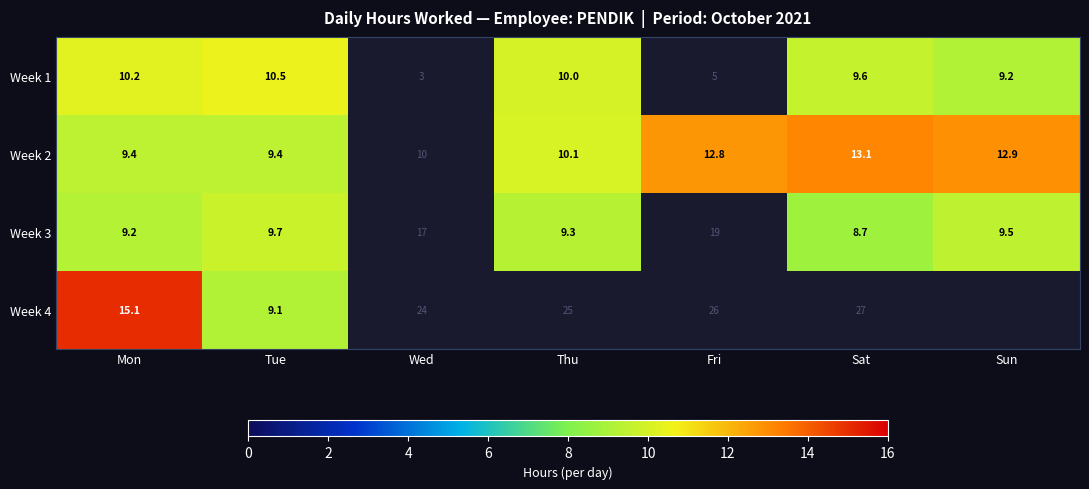

At which category does the chart reach its peak across all series?

Mon